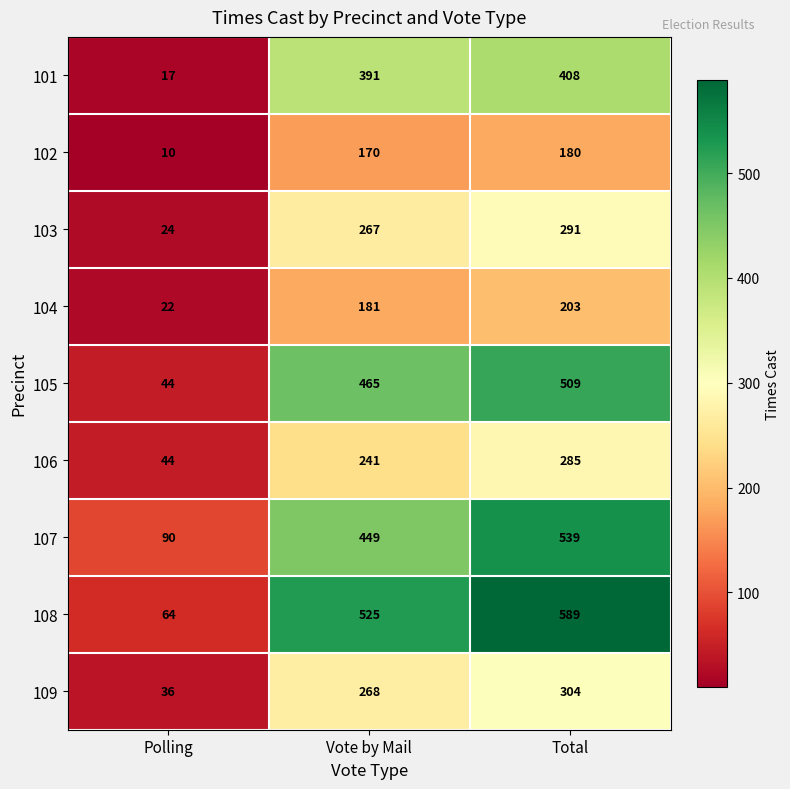

How many distinct data groups are displayed?

9